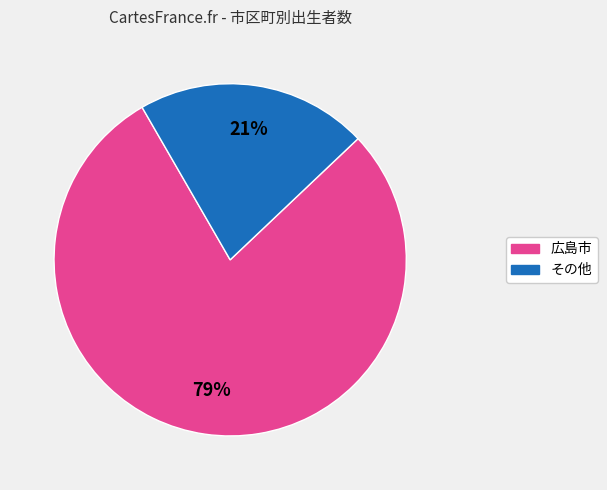

To the nearest percent, what is the average slice percentage?

50%